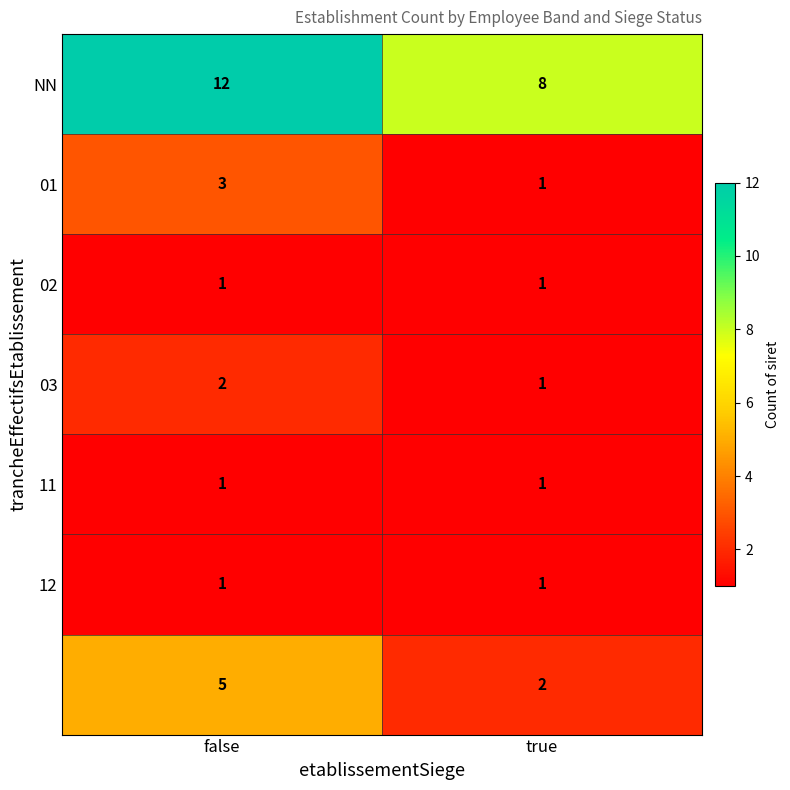

What is the difference between the highest and lowest values at false?

11